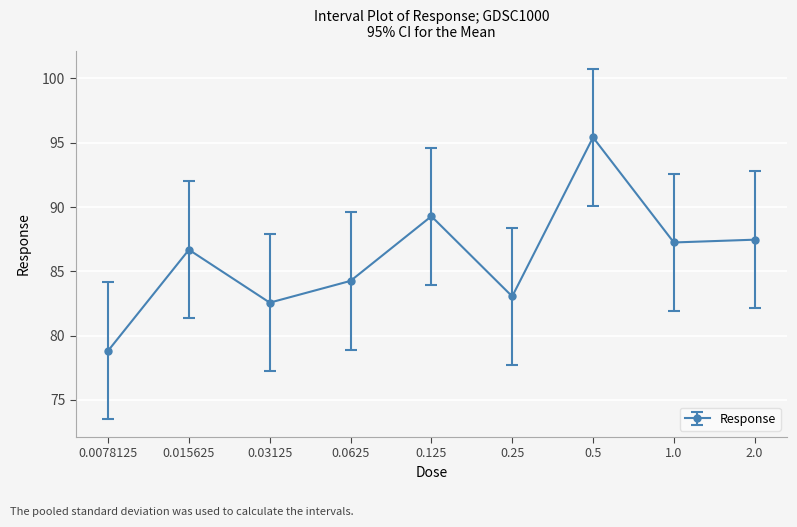

What position from the left is 0.03125?

3